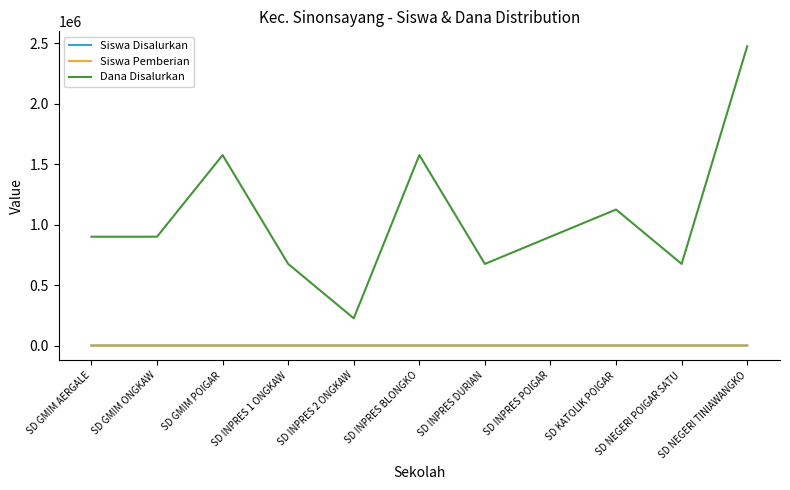

What is the average value of the Siswa Disalurkan series?

5